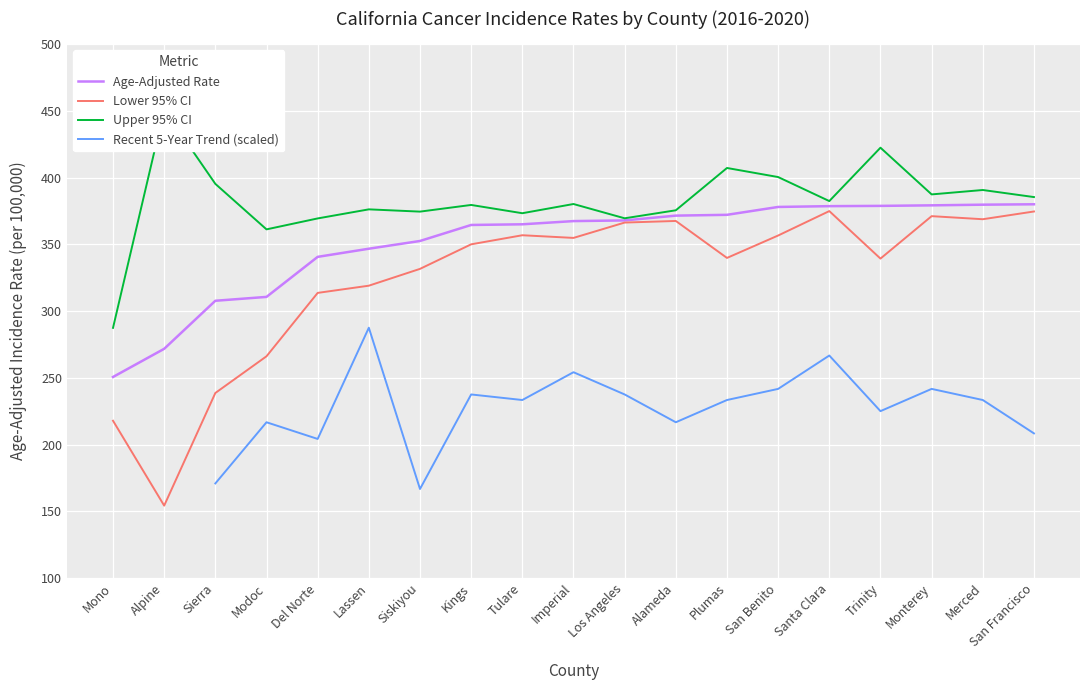

How many lines are shown in the chart?

4